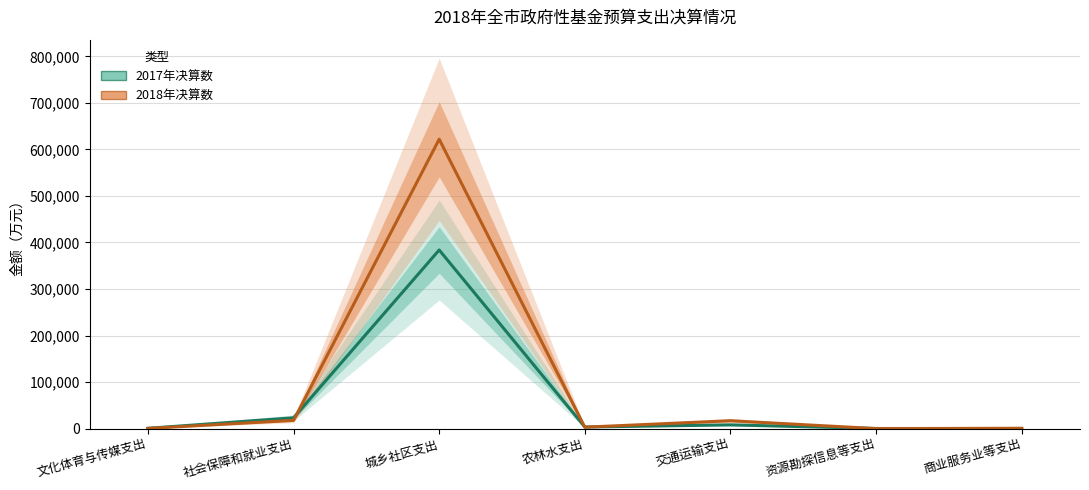

Which series has the largest range (max minus min)?

2018年决算数